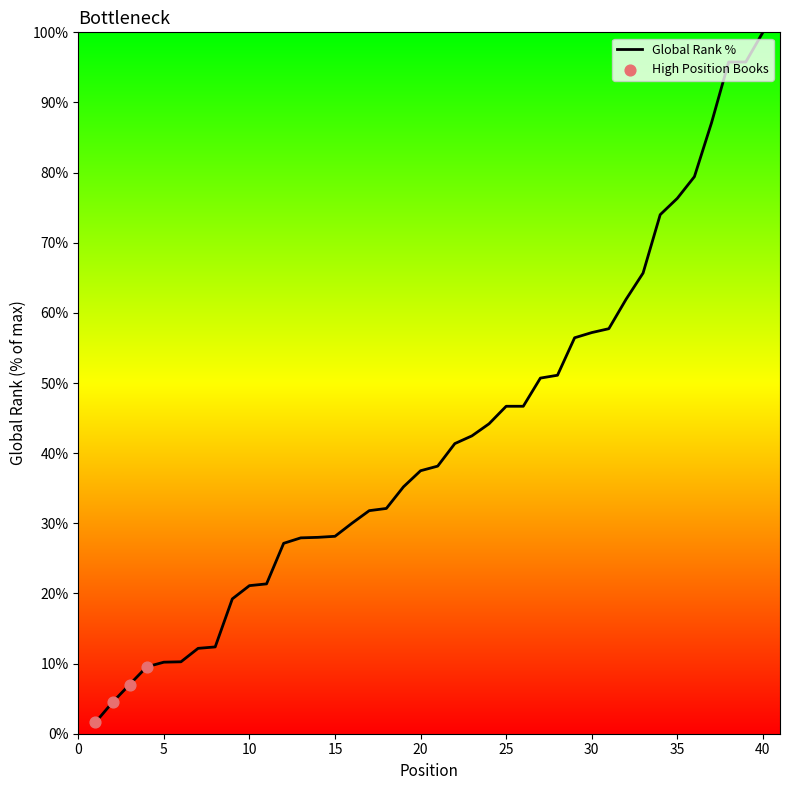

What is the difference between the maximum and minimum values?

98.4